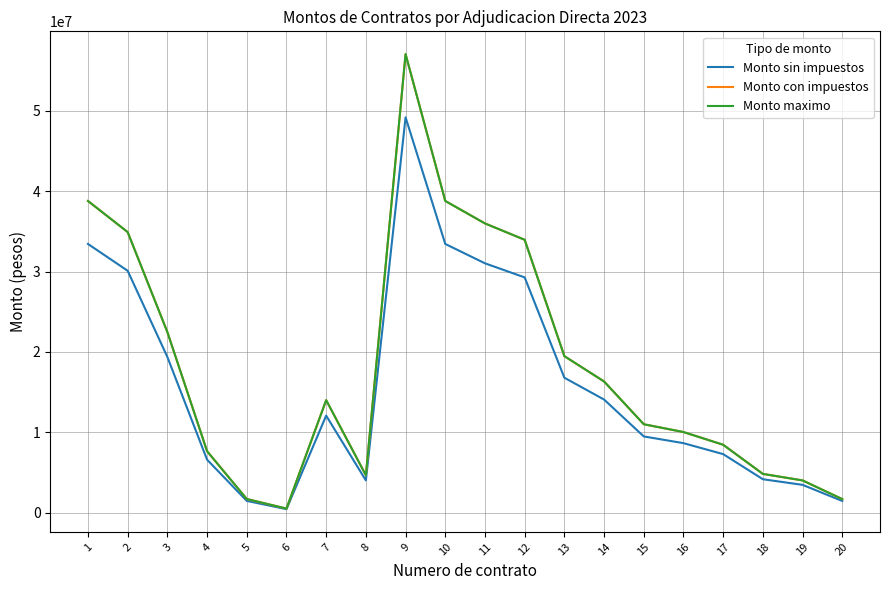

At which label does Monto maximo first exceed 13999955?

1